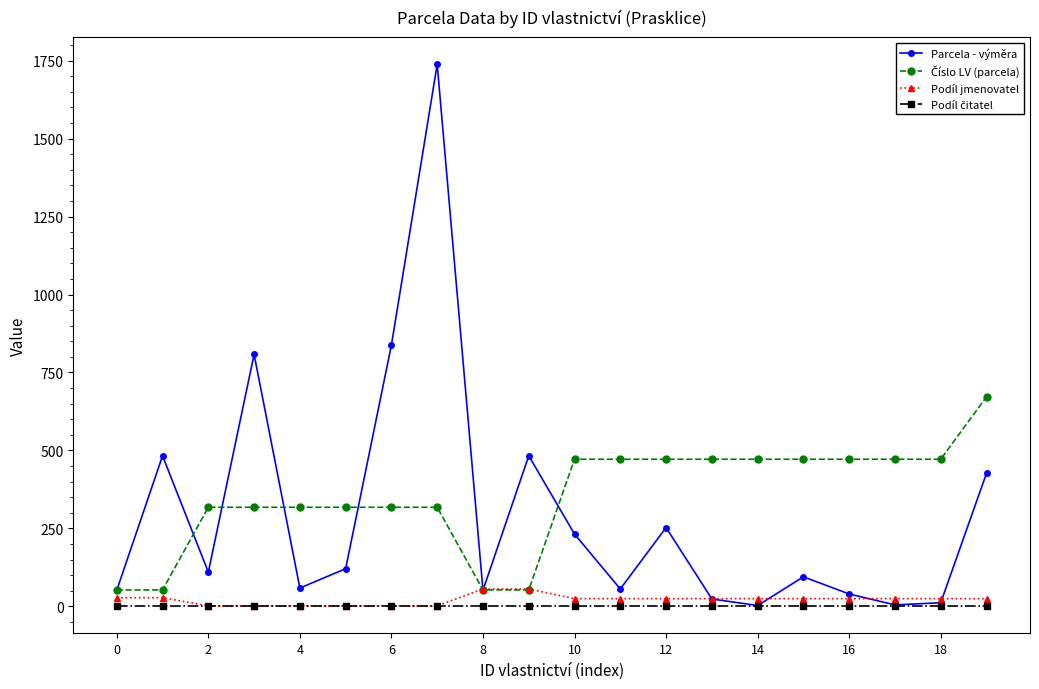

True or false: Parcela - výměra has more than 0 points higher than both neighbors.

True